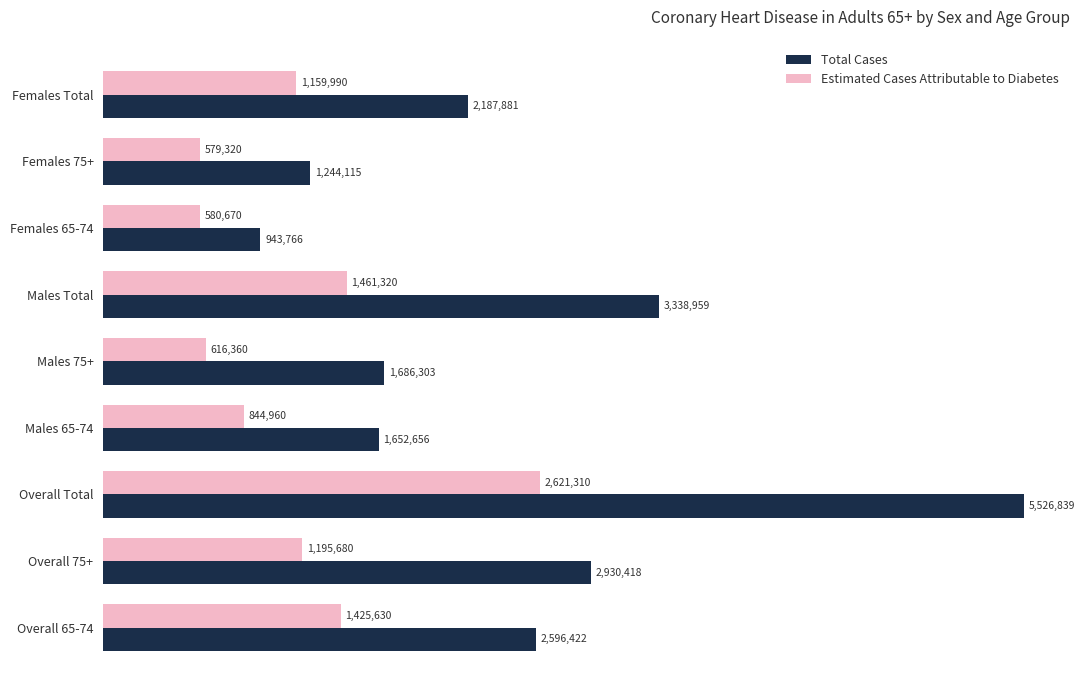

What are all the series names shown in the legend?

Total Cases, Estimated Cases Attributable to Diabetes